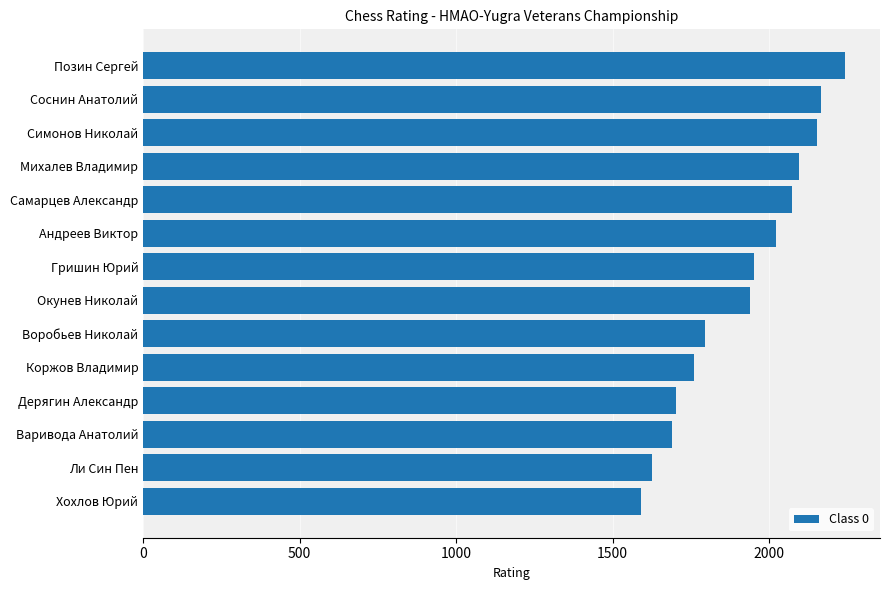

The chart shows a value of 2152 at Симонов Николай. True or false?

True